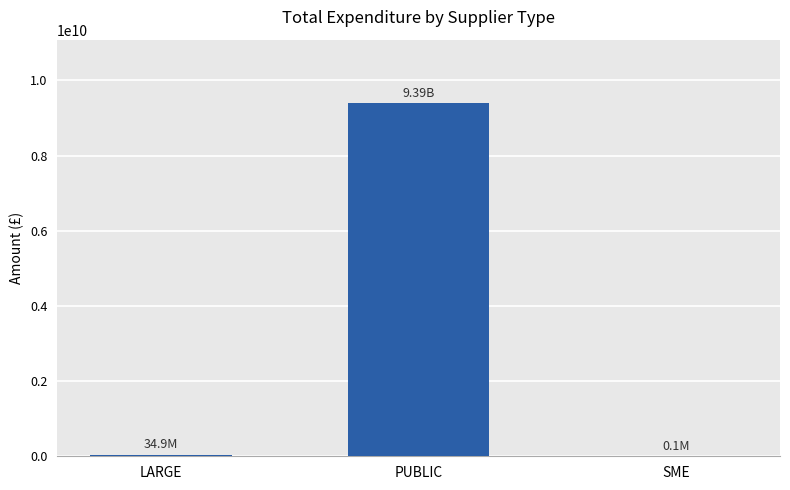

What is the sum of all values?

9427847613.2